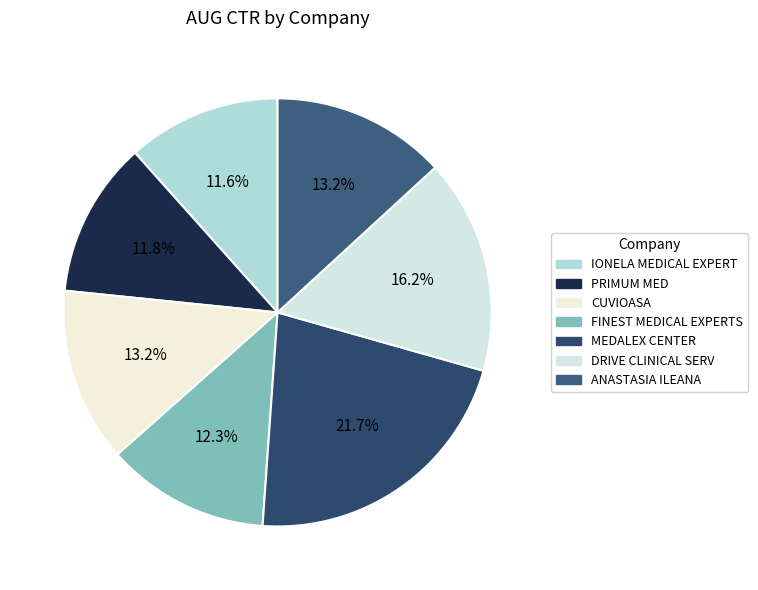

Is PRIMUM MED the majority of the pie?

No